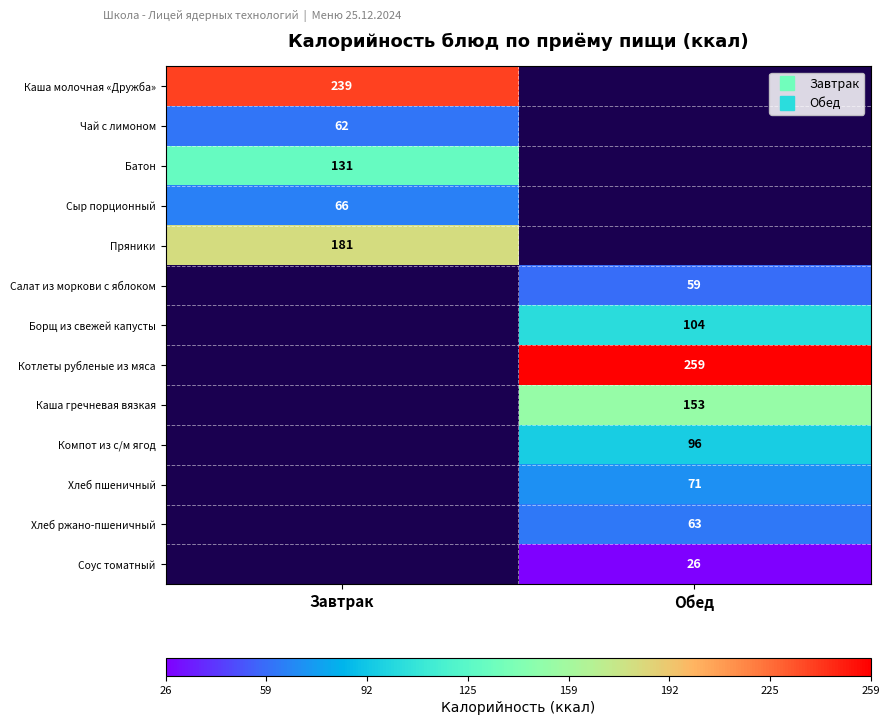

Is it true that Каша гречневая вязкая equals 153.0 at Обед?

True